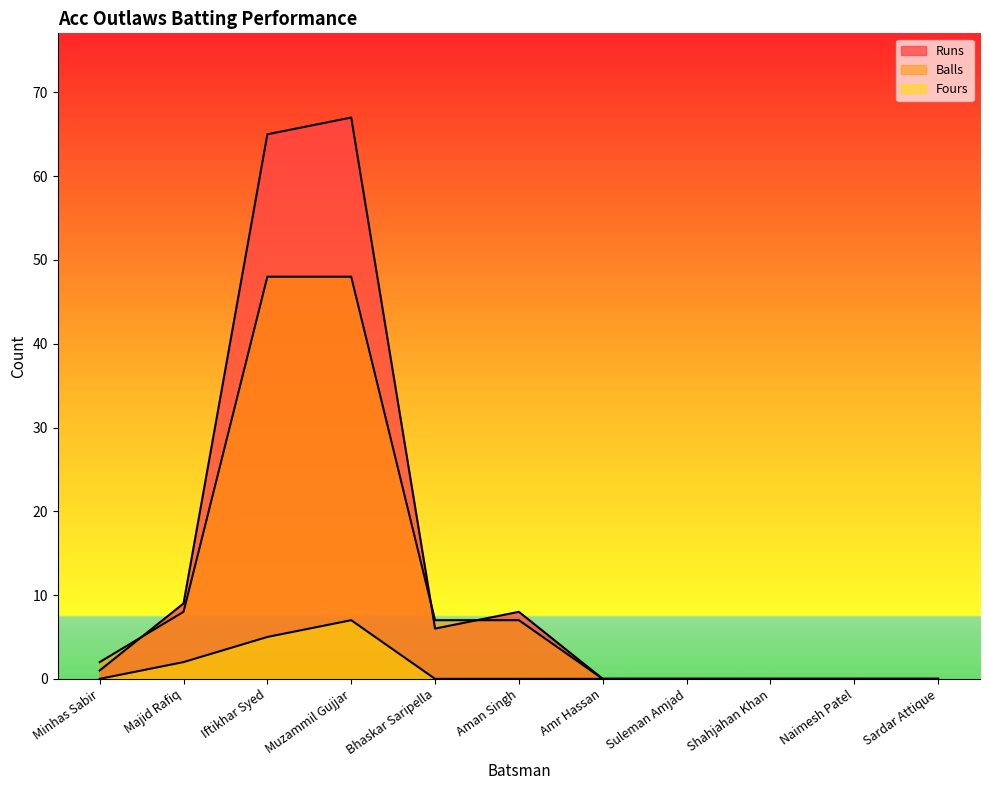

List the series in order of their peak value, lowest first.

Fours, Balls, Runs